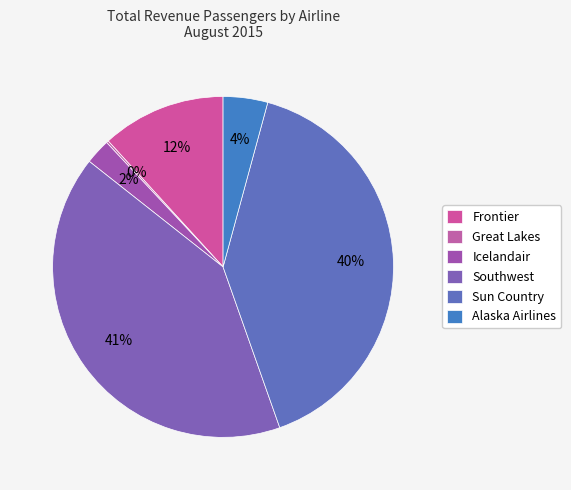

What is the change in value from Frontier to Southwest?

+130153